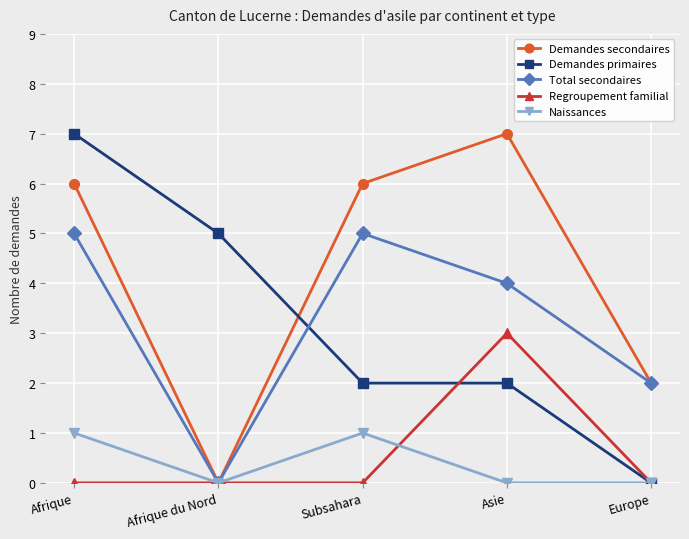

The value of Demandes secondaires at Subsahara is 10. True or false?

False